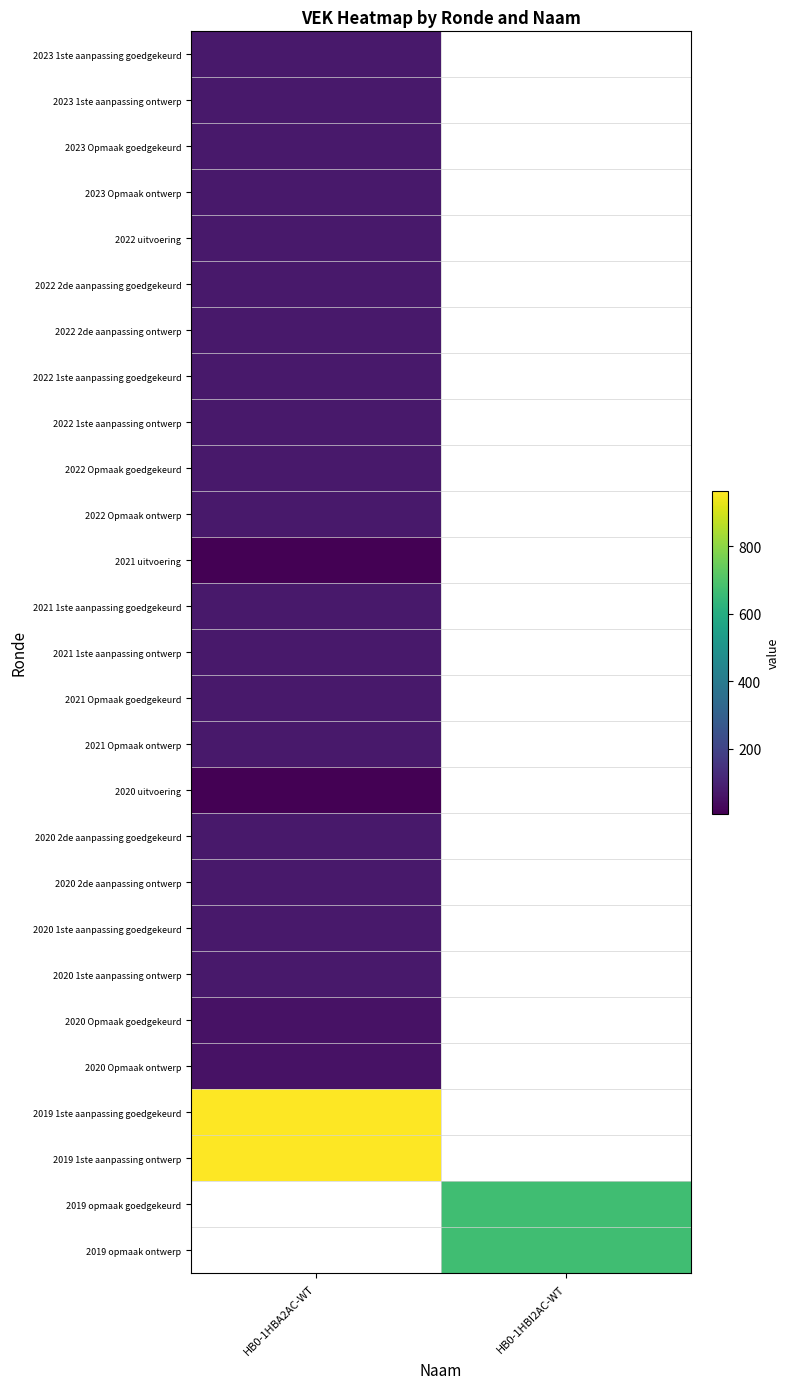

At which label does 2022 Opmaak goedgekeurd reach its peak?

HB0-1HBA2AC-WT